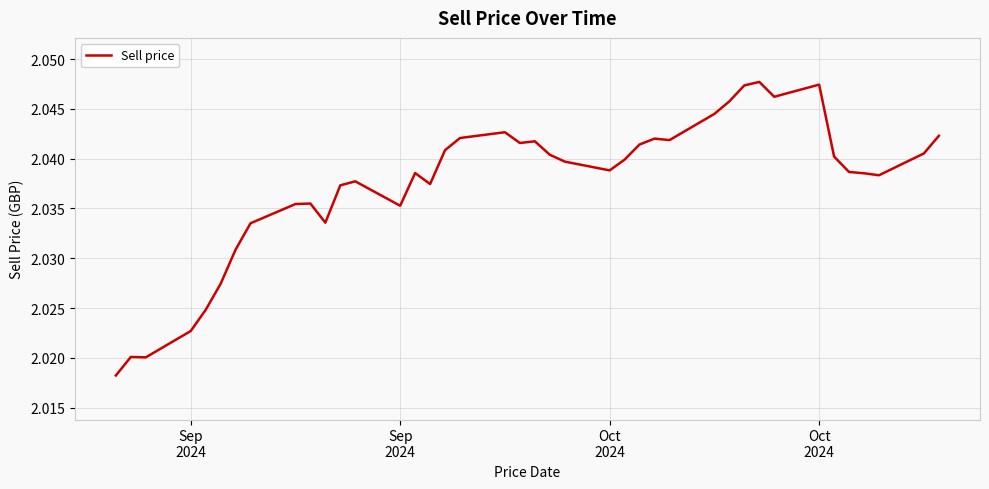

How many values are between 2 and 3?

40